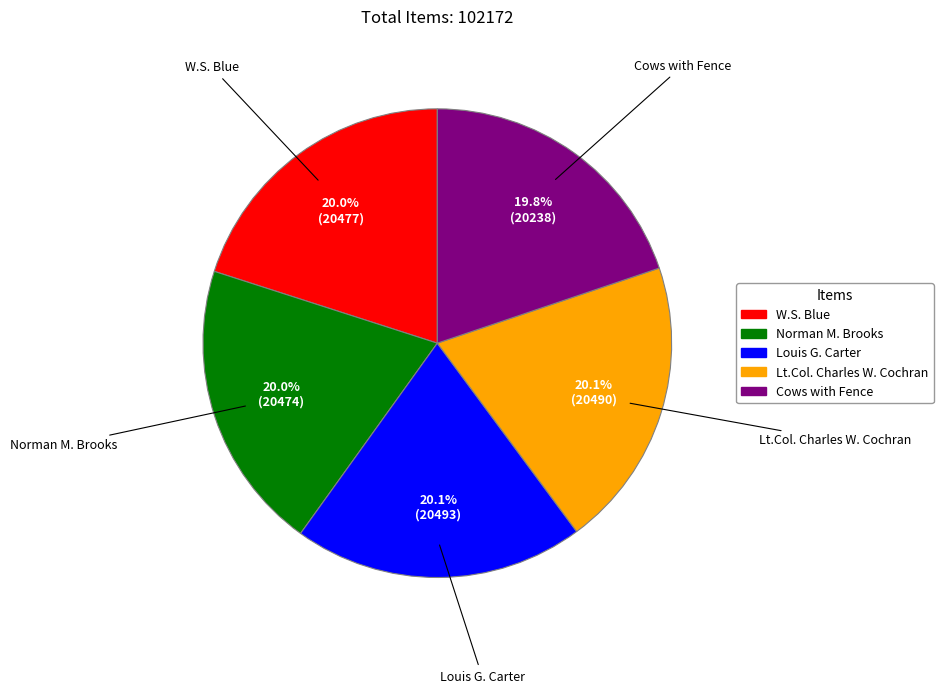

Approximately how many times larger is the value at Norman M. Brooks compared to Cows with Fence?

1.0